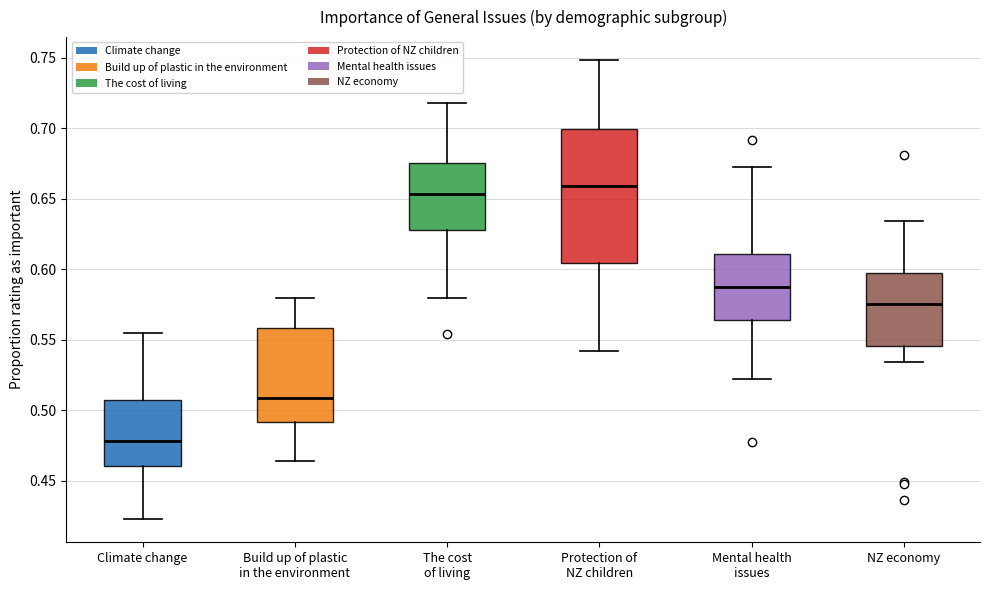

Which box has the lowest median line?

Climate change